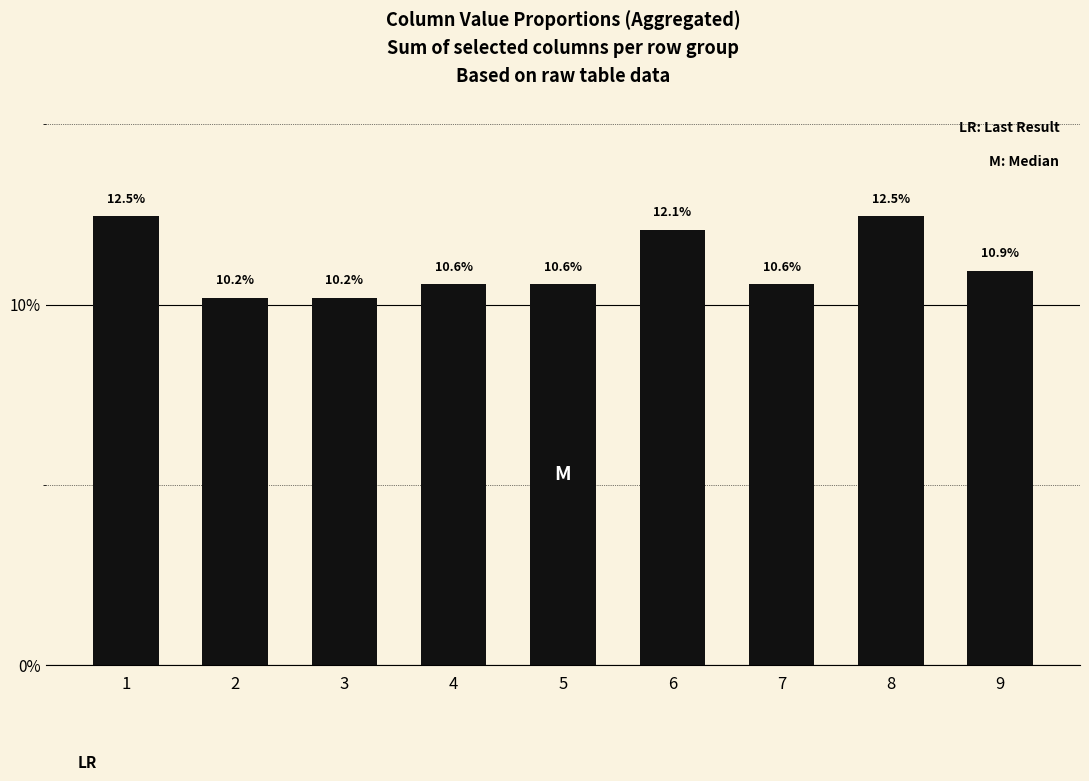

What is the maximum value shown in the chart?

12.5